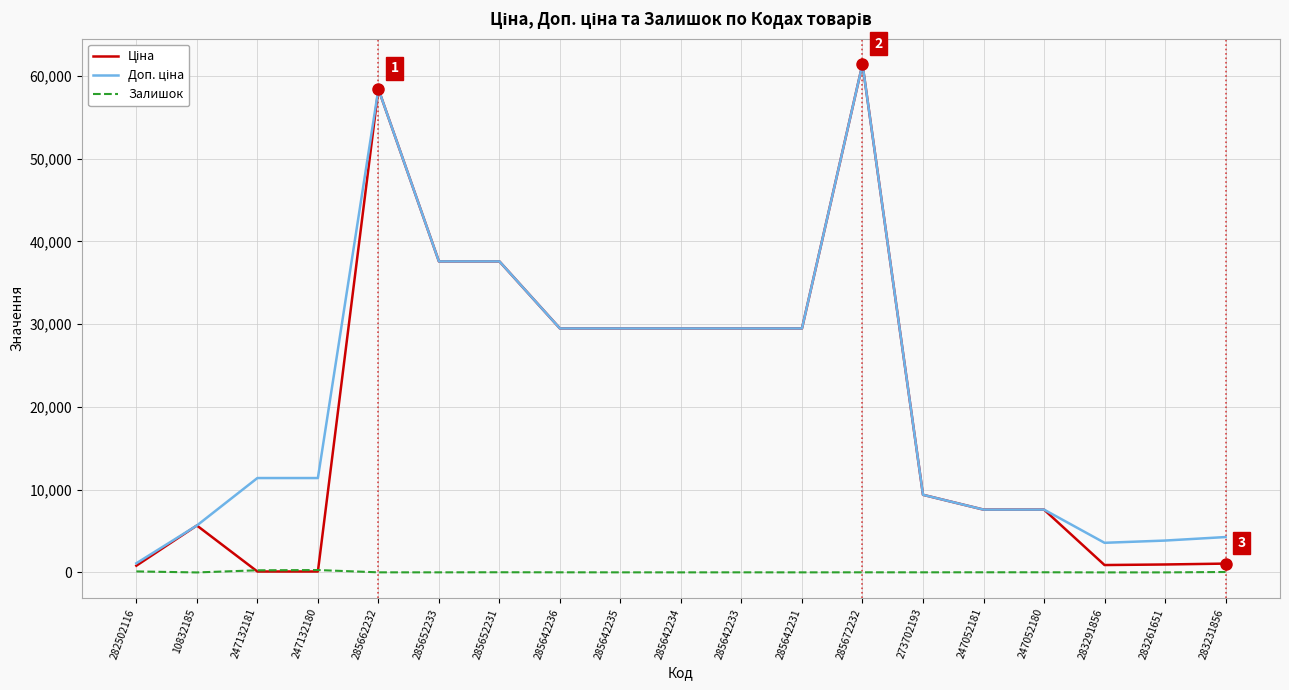

At which category is the sum across all series the highest?

285672232